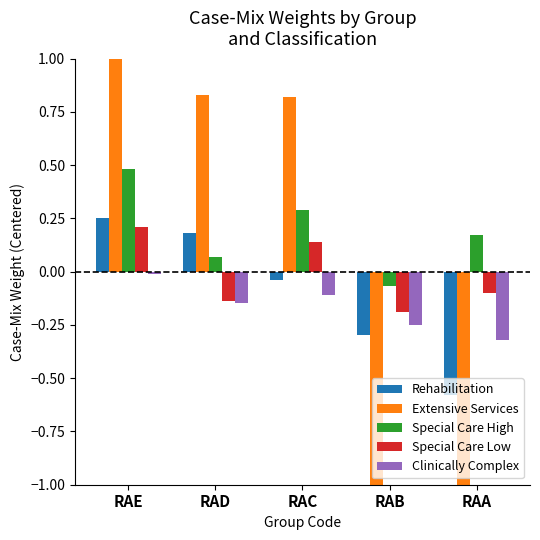

Reading right to left, what are all the values shown in this chart?

Rehabilitation: RAA=-0.6	RAB=-0.3	RAC=-0.0	RAD=0.2	RAE=0.3
Extensive Services: RAA=-1.4	RAB=-1.4	RAC=0.8	RAD=0.8	RAE=1.6
Special Care High: RAA=0.2	RAB=-0.1	RAC=0.3	RAD=0.1	RAE=0.5
Special Care Low: RAA=-0.1	RAB=-0.2	RAC=0.1	RAD=-0.1	RAE=0.2
Clinically Complex: RAA=-0.3	RAB=-0.2	RAC=-0.1	RAD=-0.1	RAE=-0.0